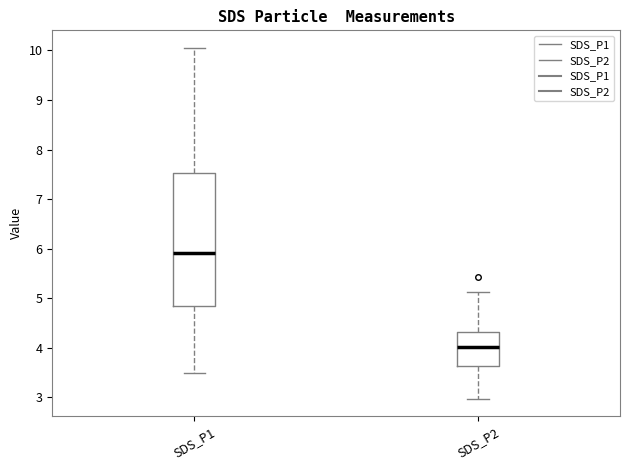

Comparing the boxes themselves (not the whiskers), which one is the tallest?

SDS_P1